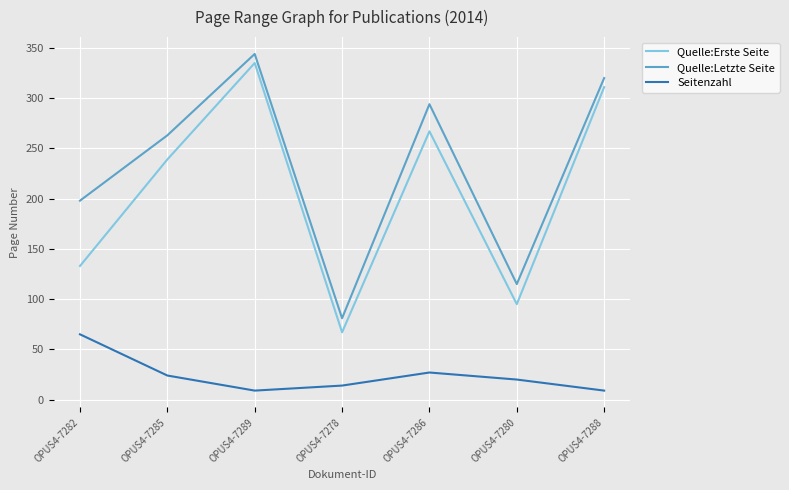

What are all the series names shown in the legend?

Quelle:Erste Seite, Quelle:Letzte Seite, Seitenzahl